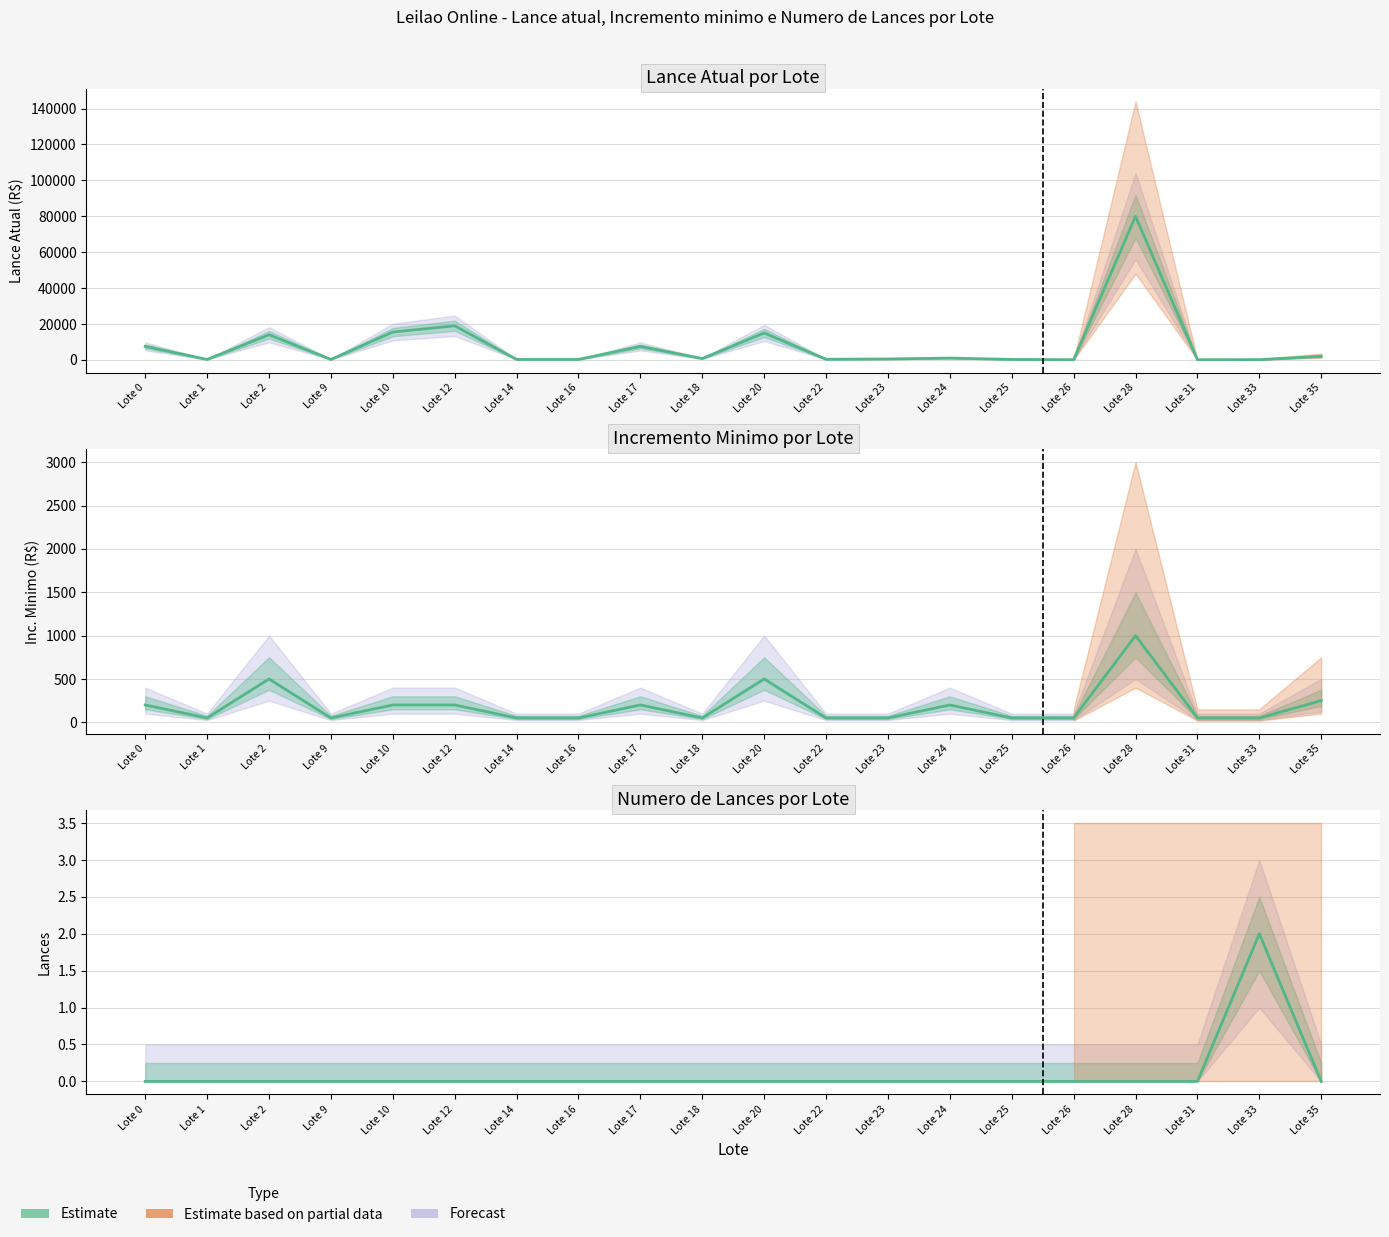

Reading left to right, extract all data points from this chart.

Lance atual: 7500	250	14000	250	15500	19000	250	250	7500	750	15000	350	500	1000	250	100	80000	100	150	2000
Inc. minimo: 200	50	500	50	200	200	50	50	200	50	500	50	50	200	50	50	1000	50	50	250
Lances: 0	0	0	0	0	0	0	0	0	0	0	0	0	0	0	0	0	0	2	0